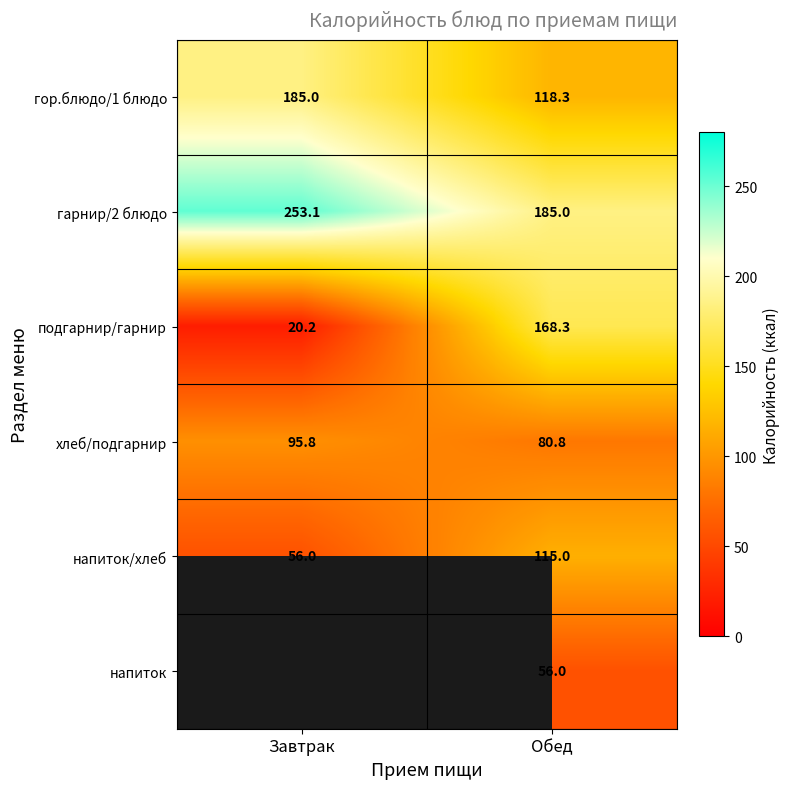

The подгарнир/гарнир series shows 8.0 at Завтрак. True or false?

False